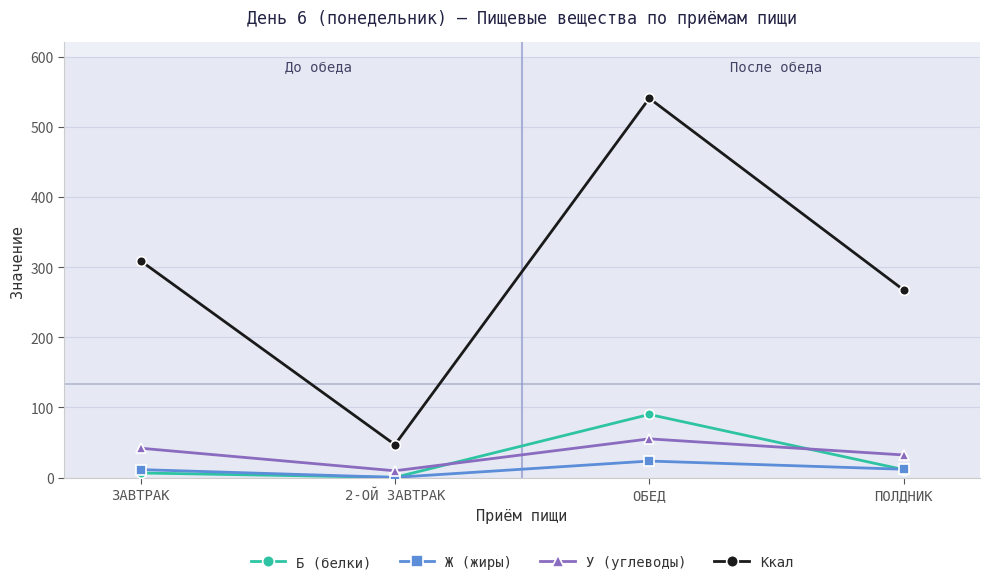

The Б (белки) series shows 11.5 at ПОЛДНИК. True or false?

True